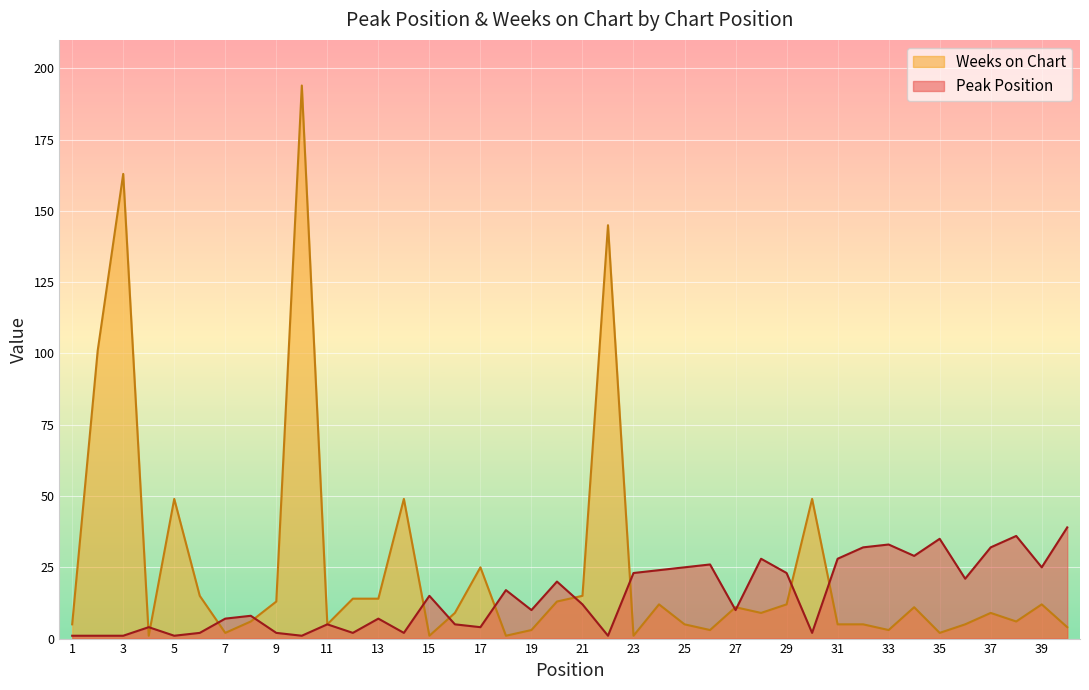

What are all the series names shown in the legend?

Weeks on Chart, Peak Position